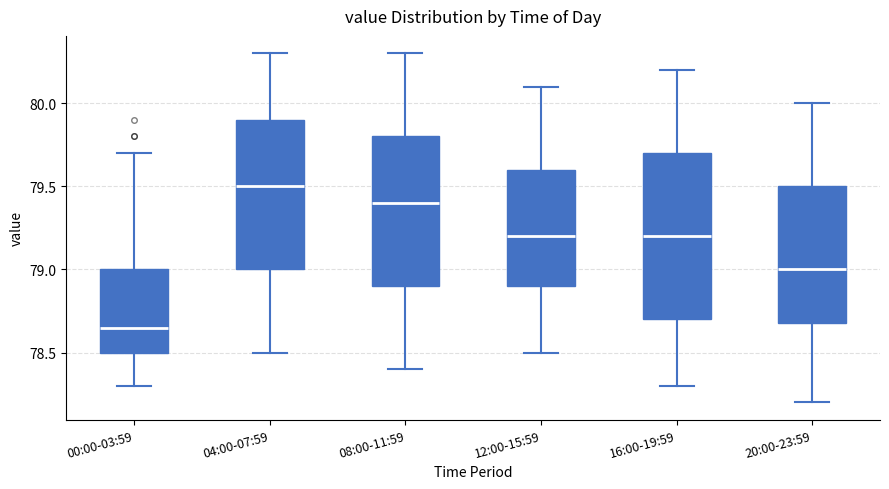

Where is the lower edge of the box for 00:00-03:59 on the y-axis? The values are not printed on the chart, so give them approximately, as read against the axis.

78.50